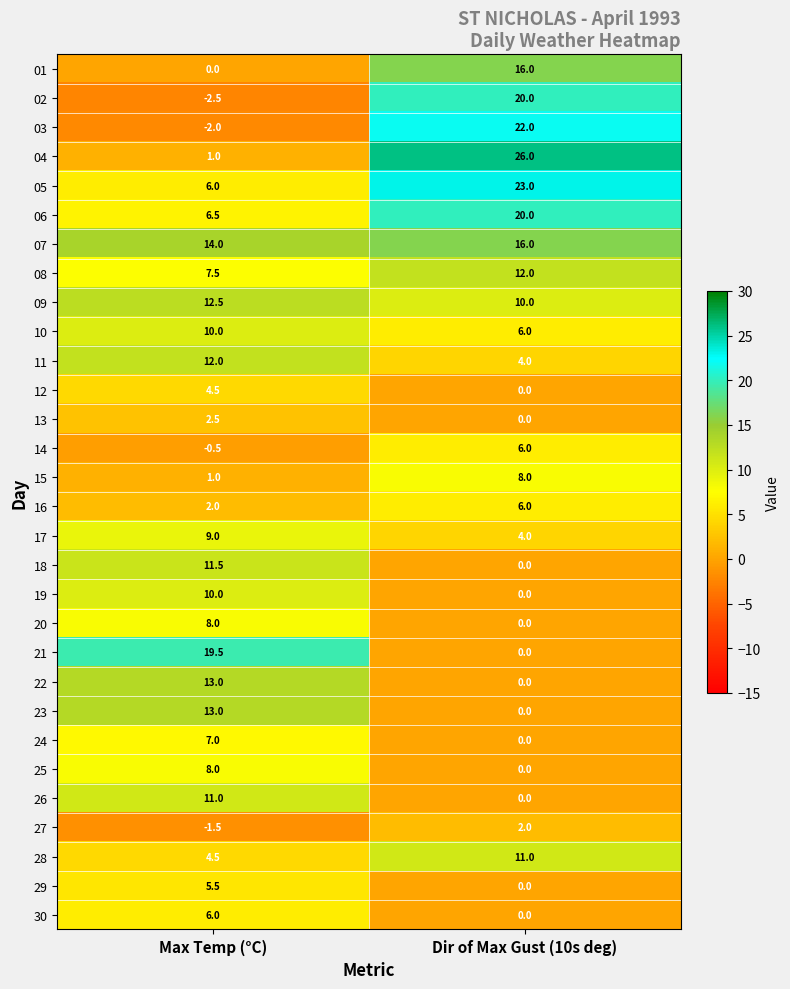

What is the difference between the 05 values at Max Temp (°C) and Dir of Max Gust (10s deg)?

17.0